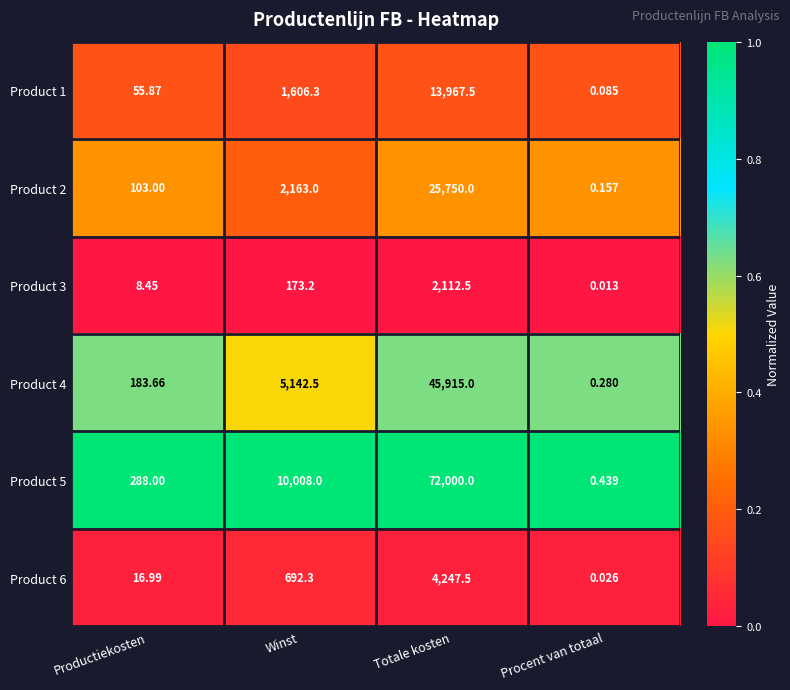

Where does the Product 6 series first go above 692?

Winst